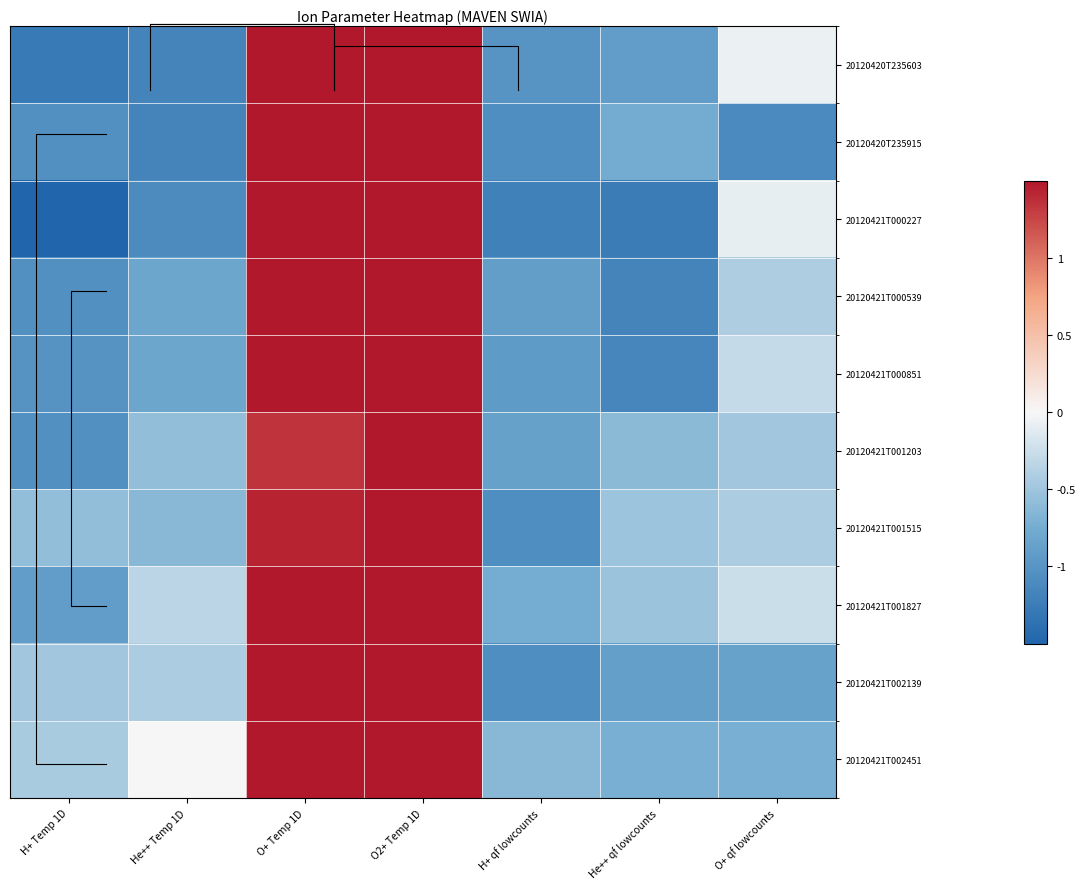

What is the average value of the 20120420T235603 series?

-0.2